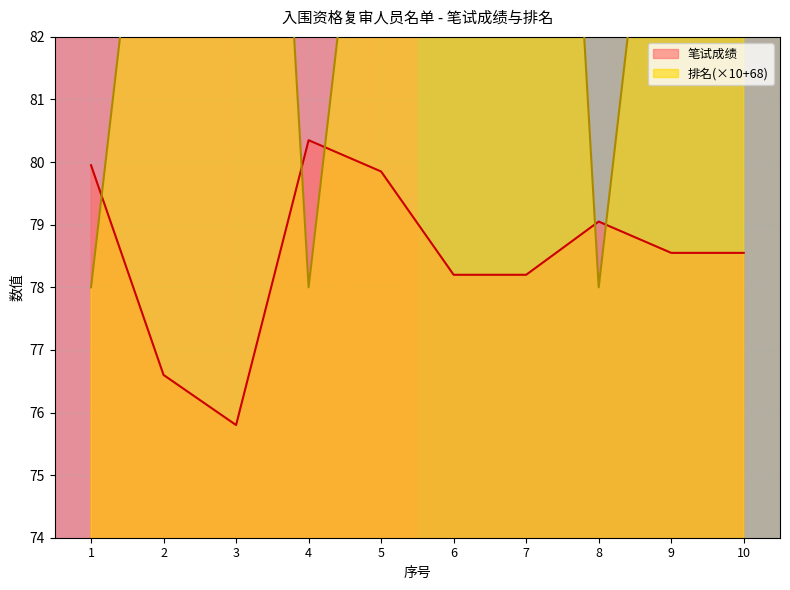

The 笔试成绩 series shows 79.8 at 5. True or false?

True